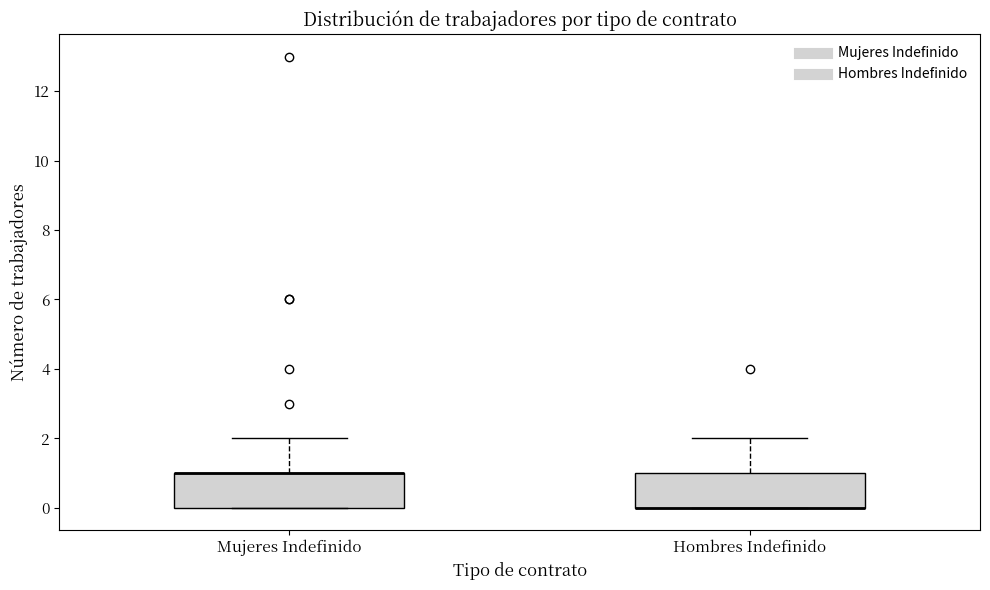

Reading left to right, read every box against the y-axis: the position of its median line, the range the box covers, and the ends of its whiskers. The values are not printed on the chart, so give them approximately, as read against the axis.

Mujeres Indefinido: median 1 (drawn on the box's upper edge), box 0 to 1, whiskers 0 to 2
Hombres Indefinido: median 0 (drawn on the box's lower edge), box 0 to 1, whiskers 0 to 2